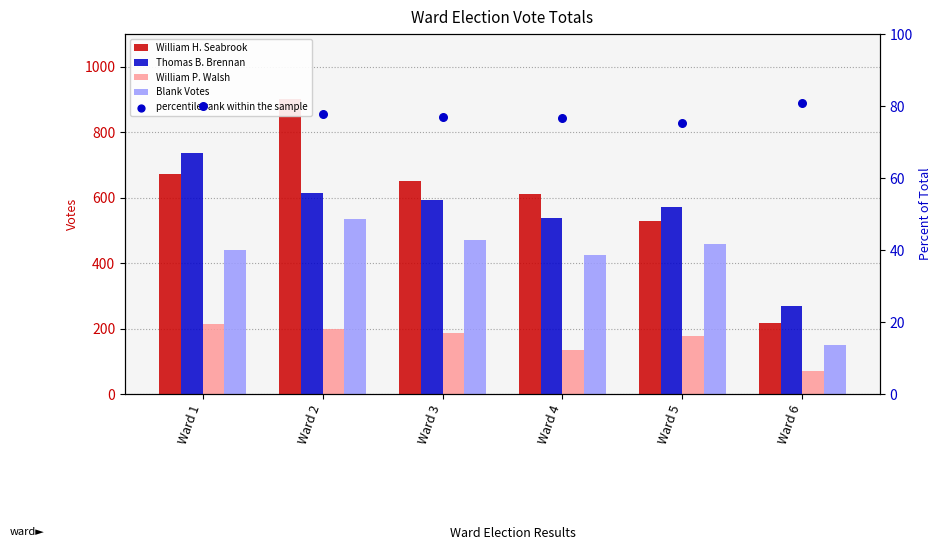

Which series has the largest total across all categories?

William H. Seabrook